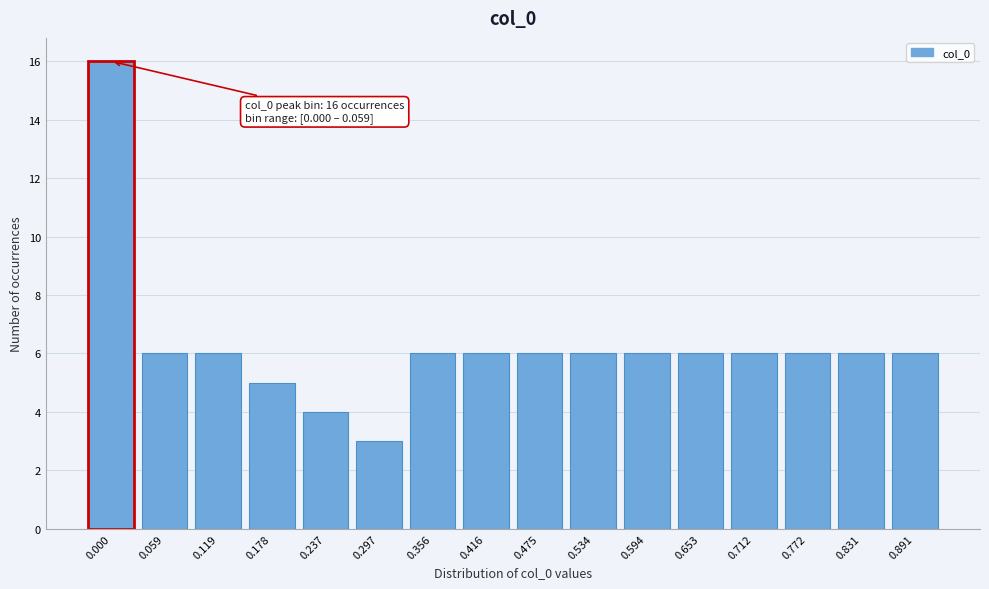

Reading left to right, extract all data points from this chart.

16	6	6	5	4	3	6	6	6	6	6	6	6	6	6	6